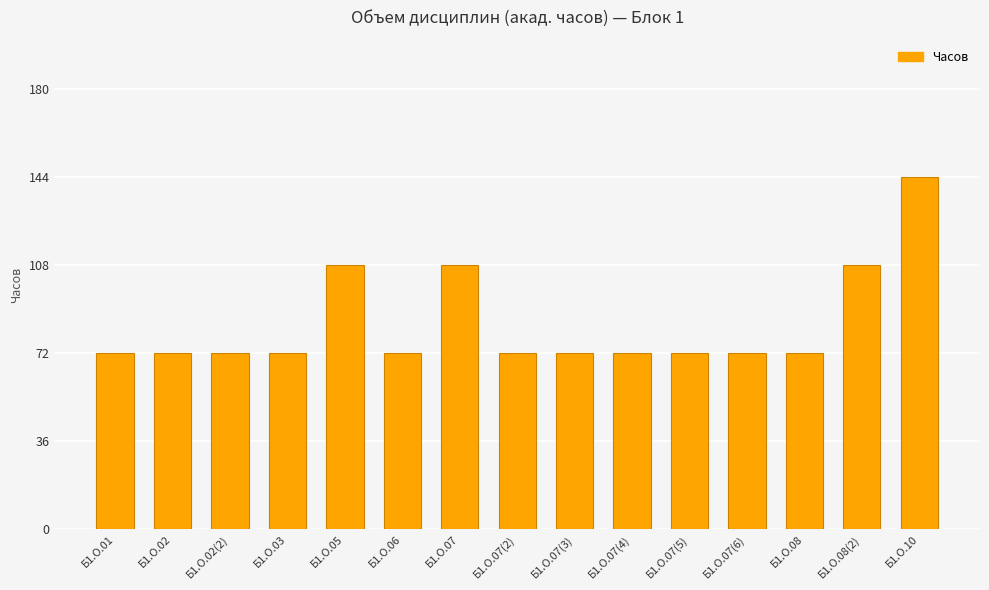

What is the label of the 1st bar from the right?

Б1.О.10